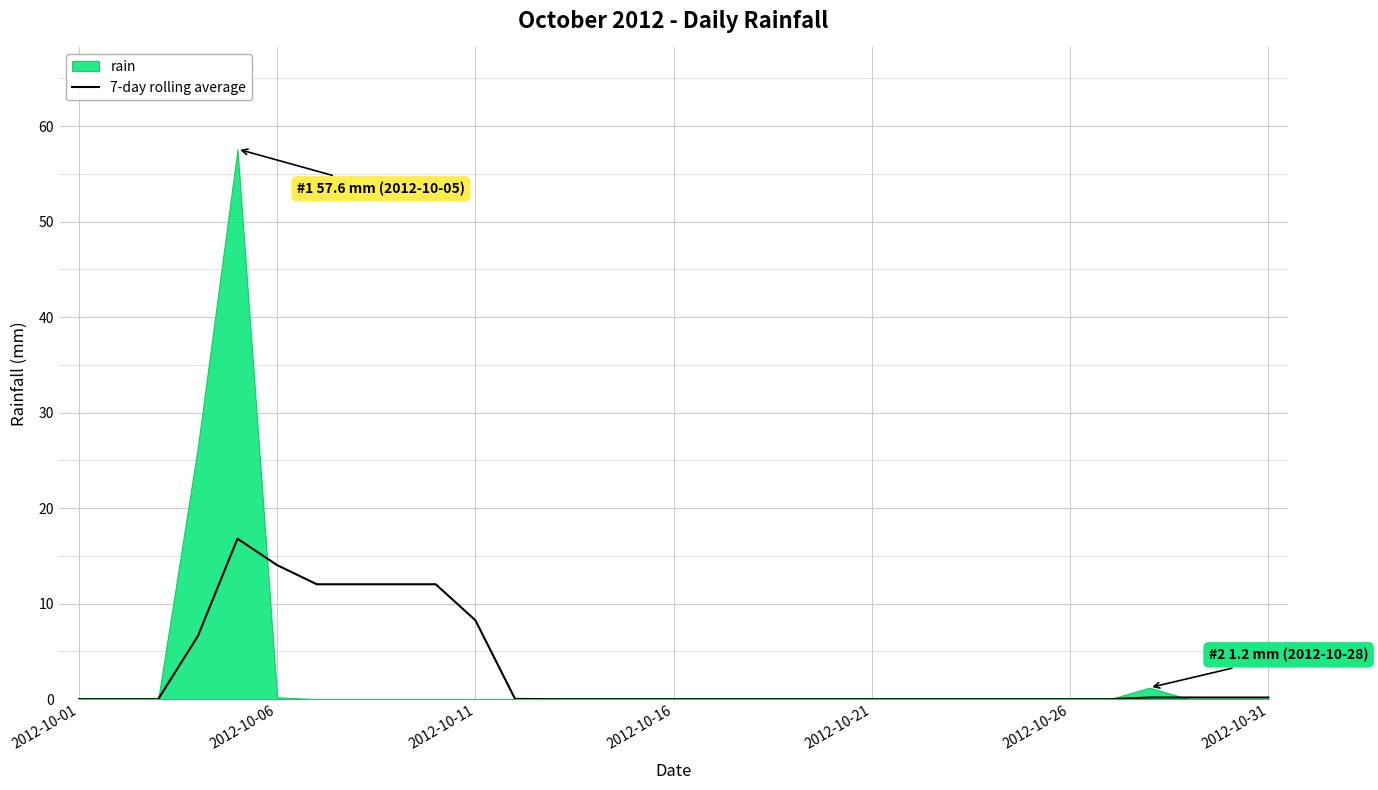

What is the highest value of the 7-day rolling average series?

16.8